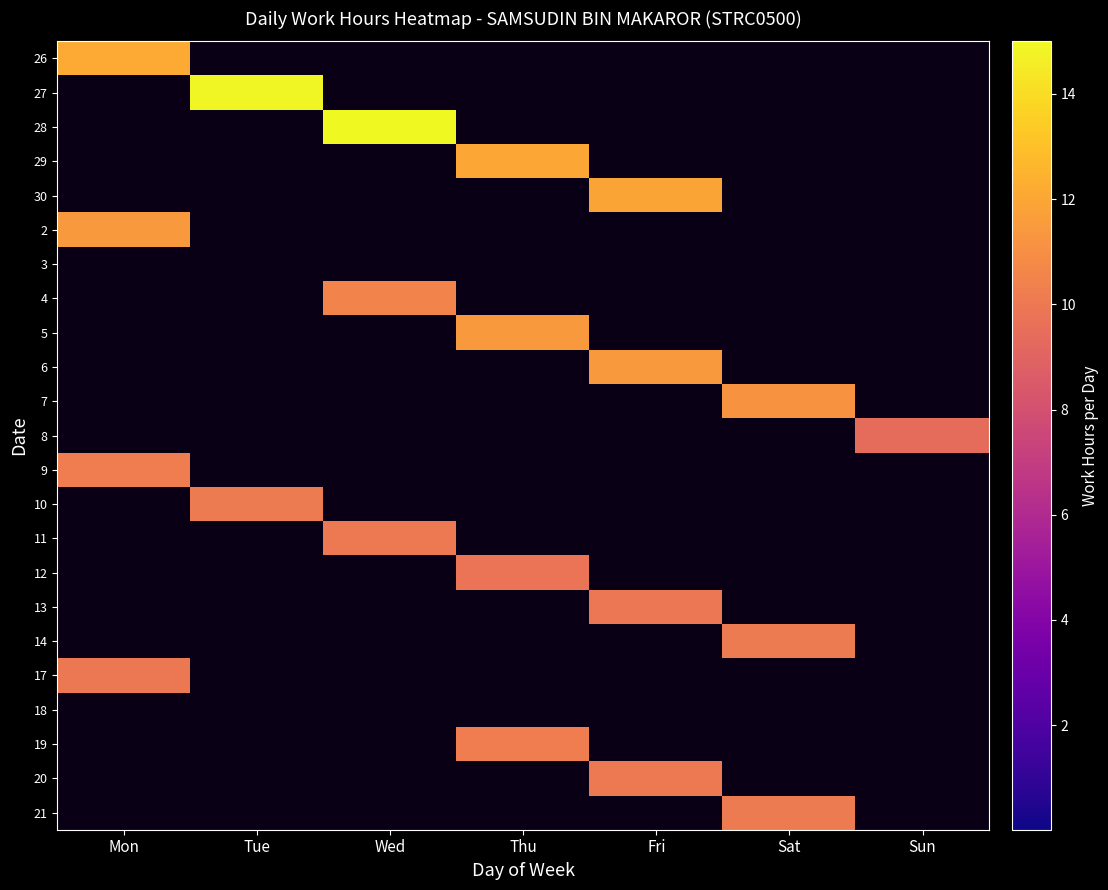

How many data points does each series have?

7